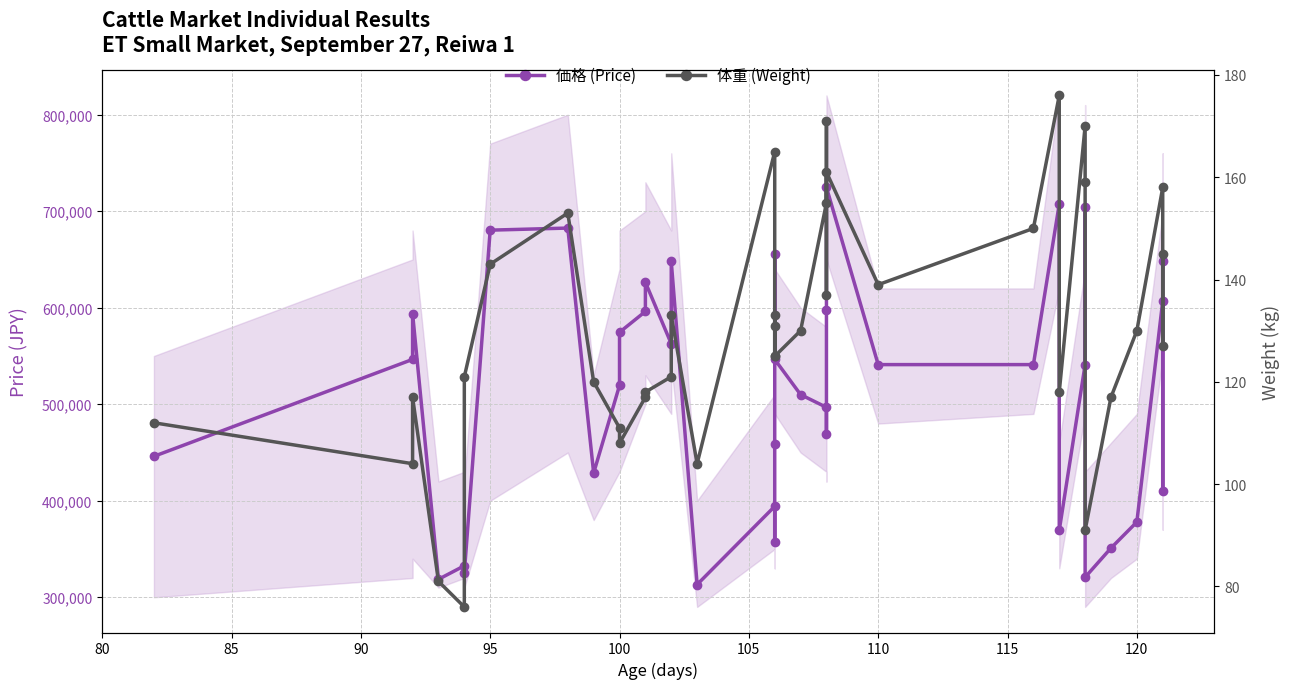

Which series has the largest total across all categories?

価格 (Price)